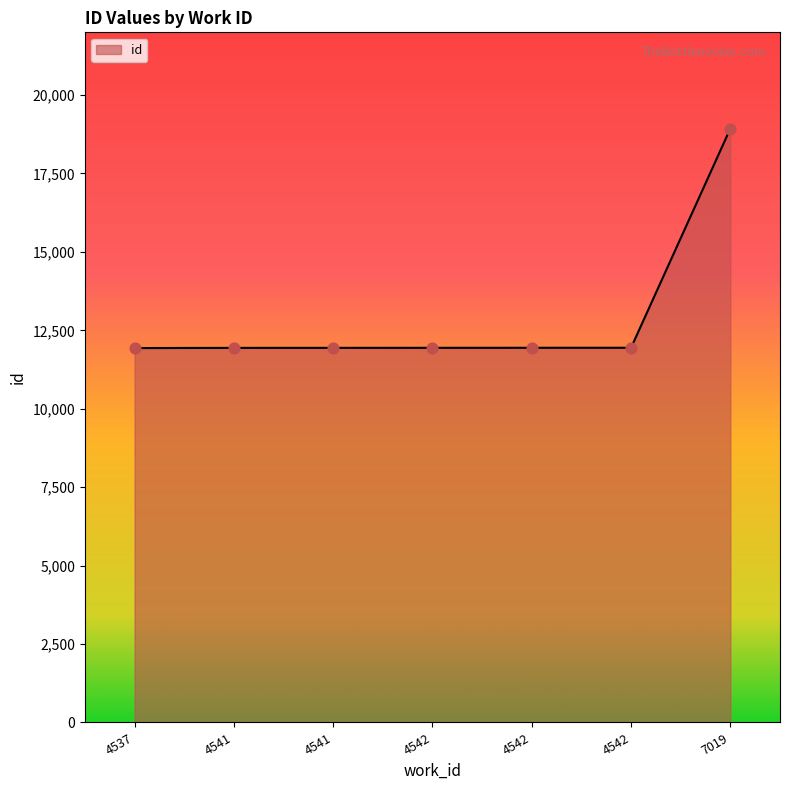

Between 7019 and 4542, which is larger?

7019